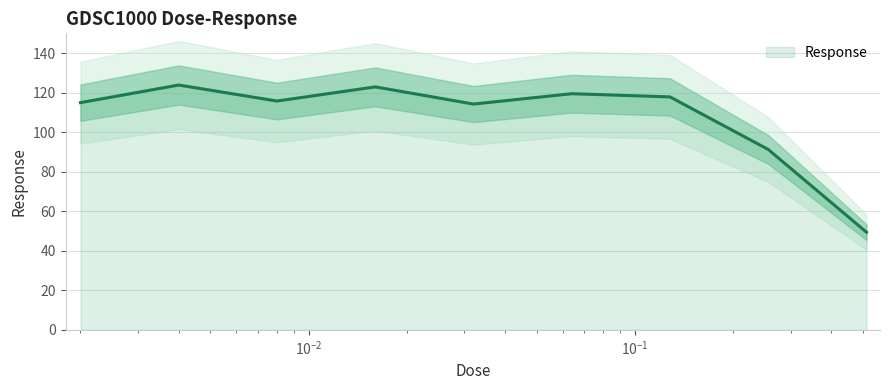

Reading left to right, transcribe all the data shown in this chart.

0.002=114.9	0.004=123.8	0.008=115.8	0.016=122.9	0.032=114.2	0.064=119.5	0.128=117.8	0.256=91.2	0.512=49.4